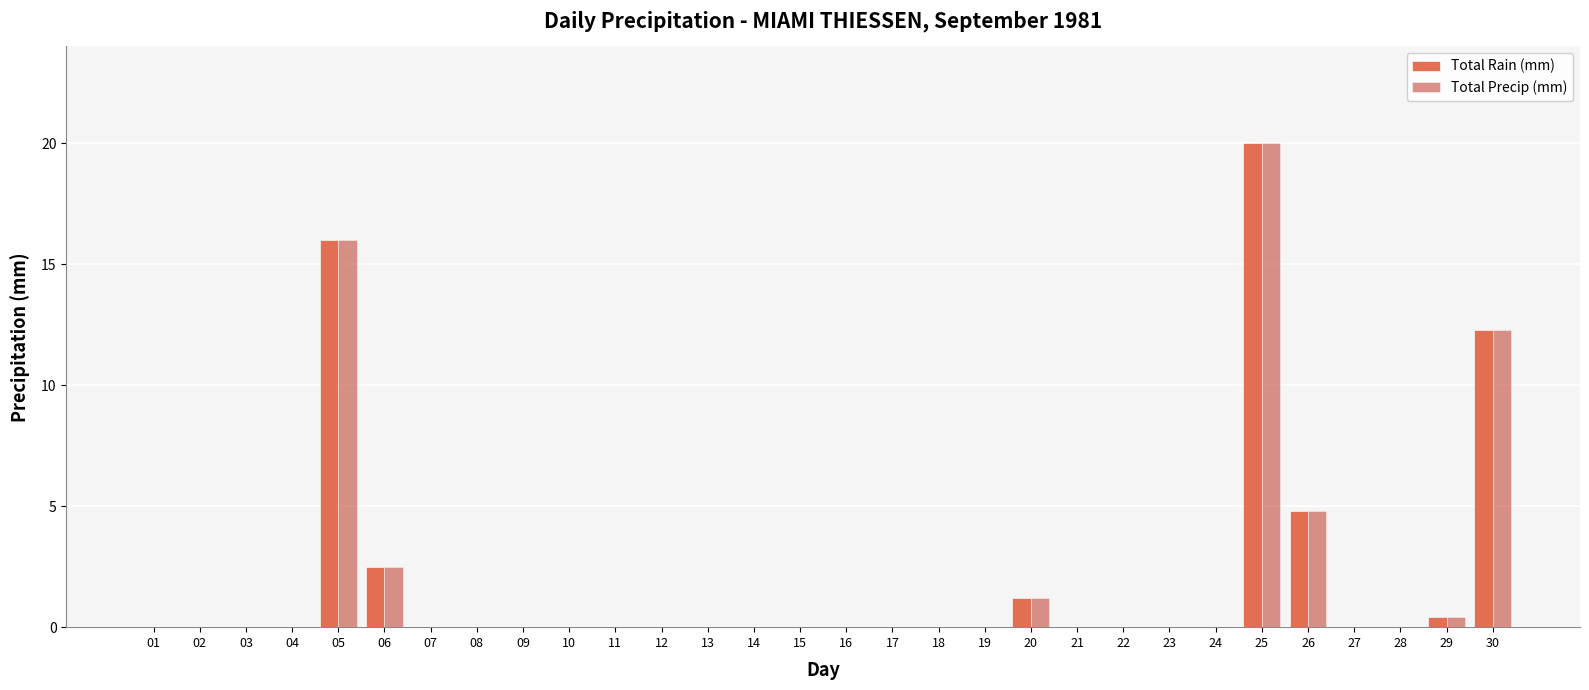

At which category is the sum across all series the highest?

25